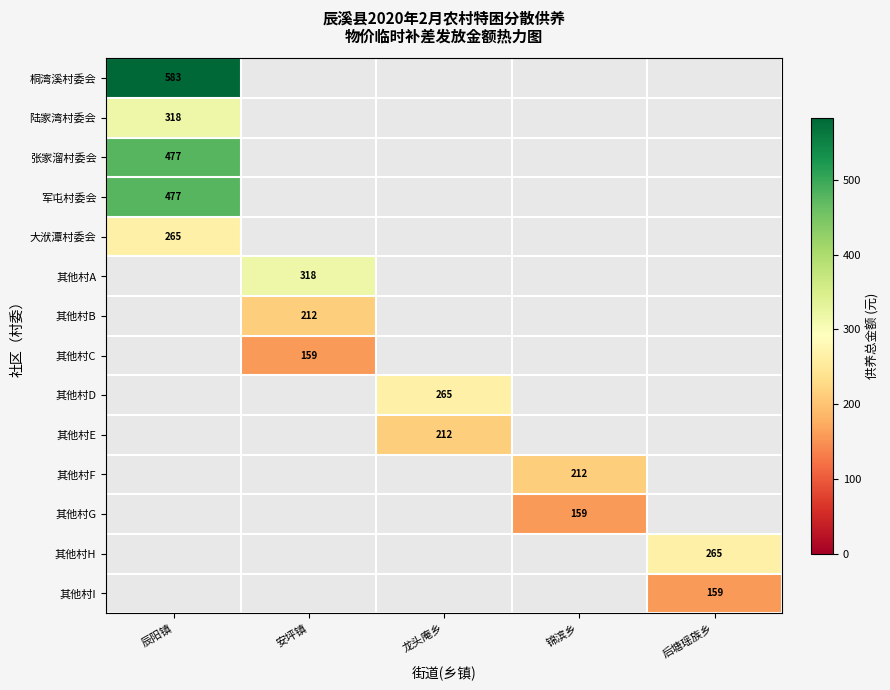

At how many categories does at least one series exceed 177?

5